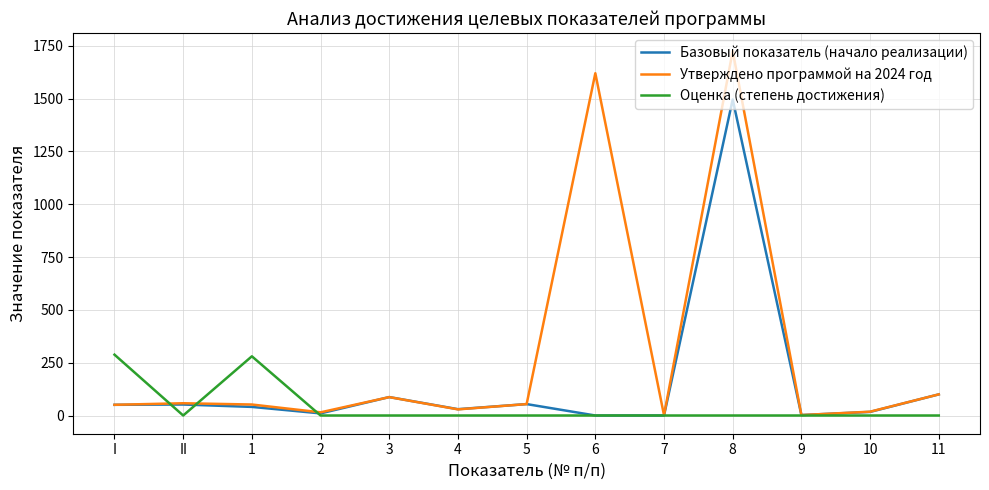

Does the chart have visible grid lines?

Yes